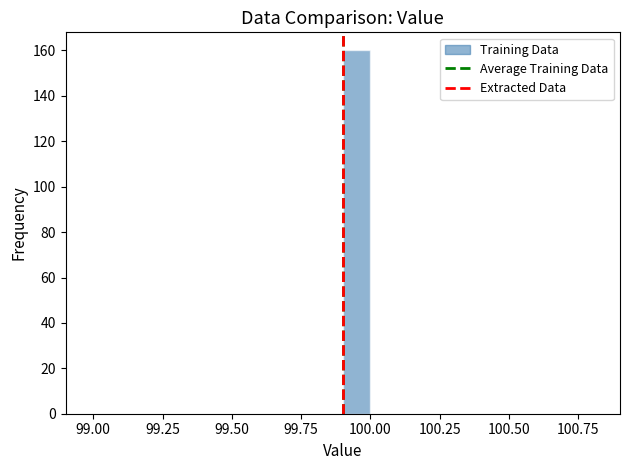

Around what value on the x-axis is the tallest bar? Give the approximate position of its centre, as read against the axis.

99.95